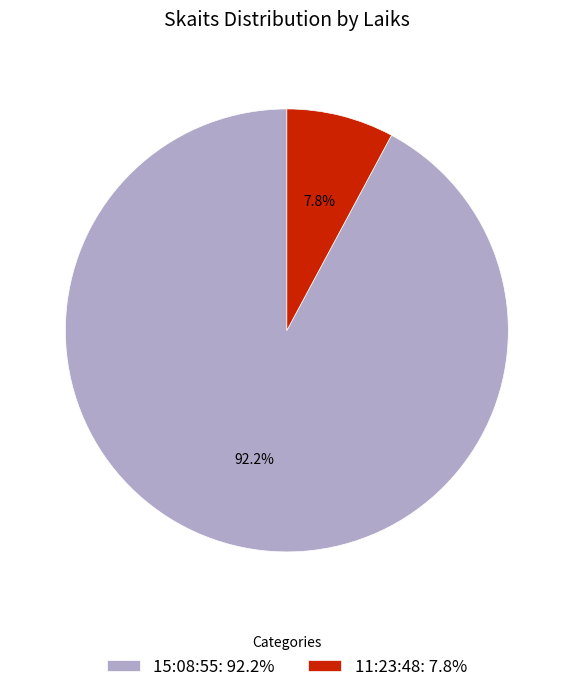

To the nearest percent, what is the difference between the largest and smallest slice percentages?

84%